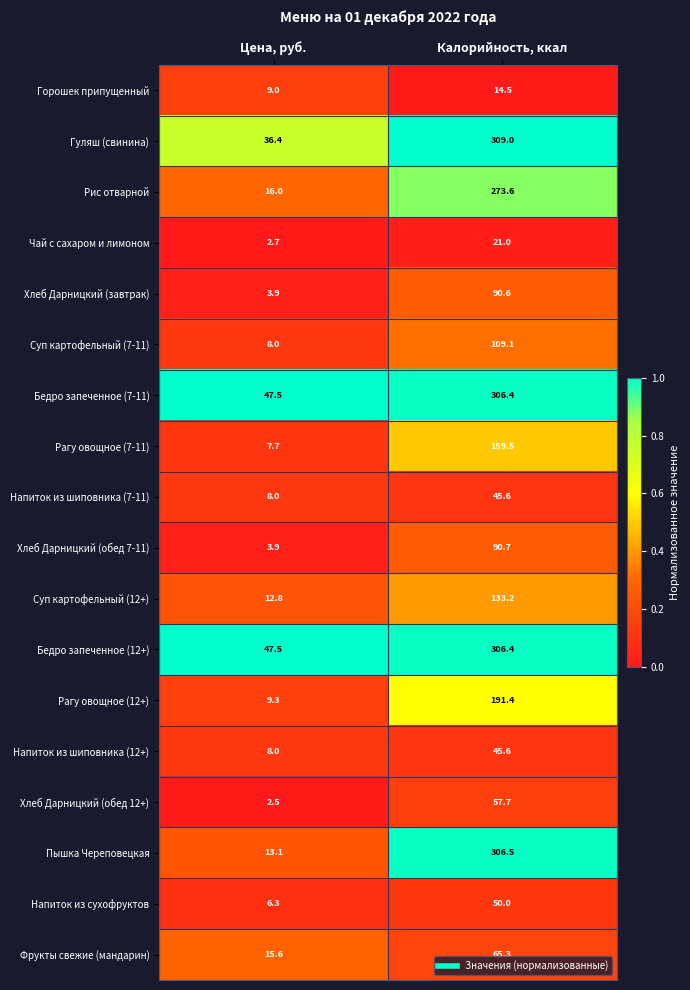

Is it true that Рагу овощное (7-11) equals 96.3 at Калорийность, ккал?

False